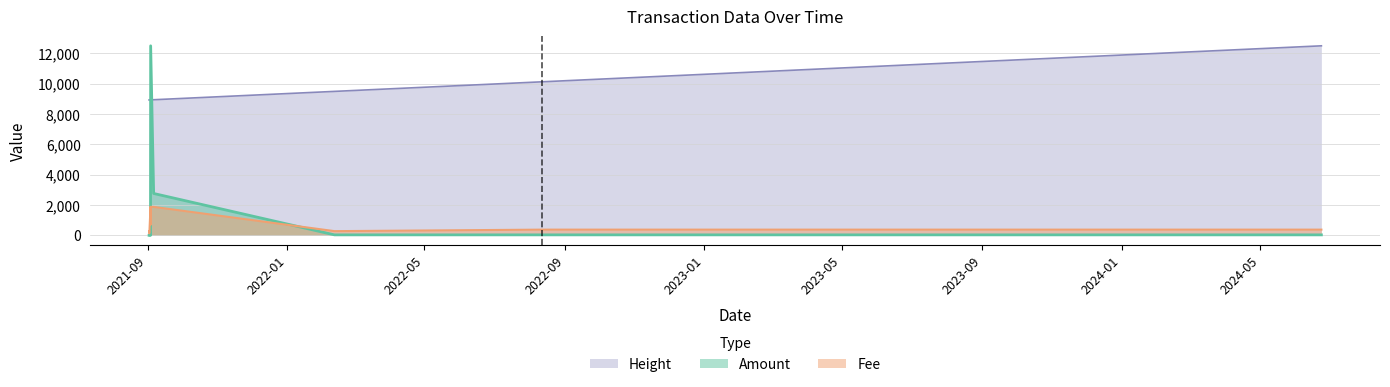

How many times do Amount and Fee cross each other?

2